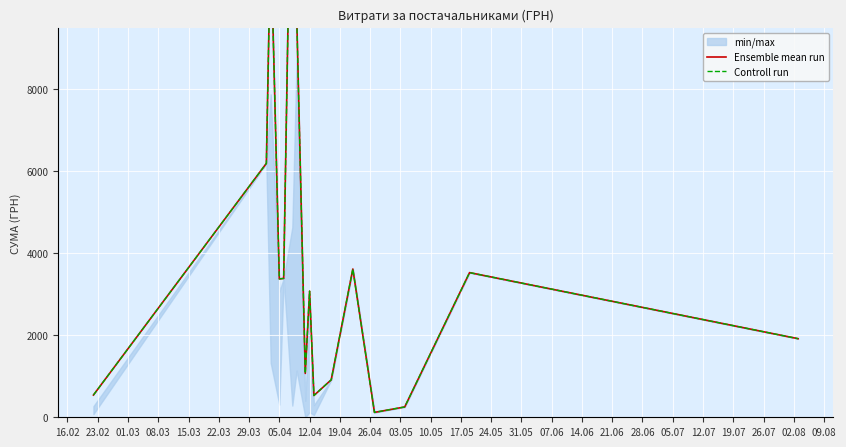

How many data points in Ensemble mean run are above 3374?

8